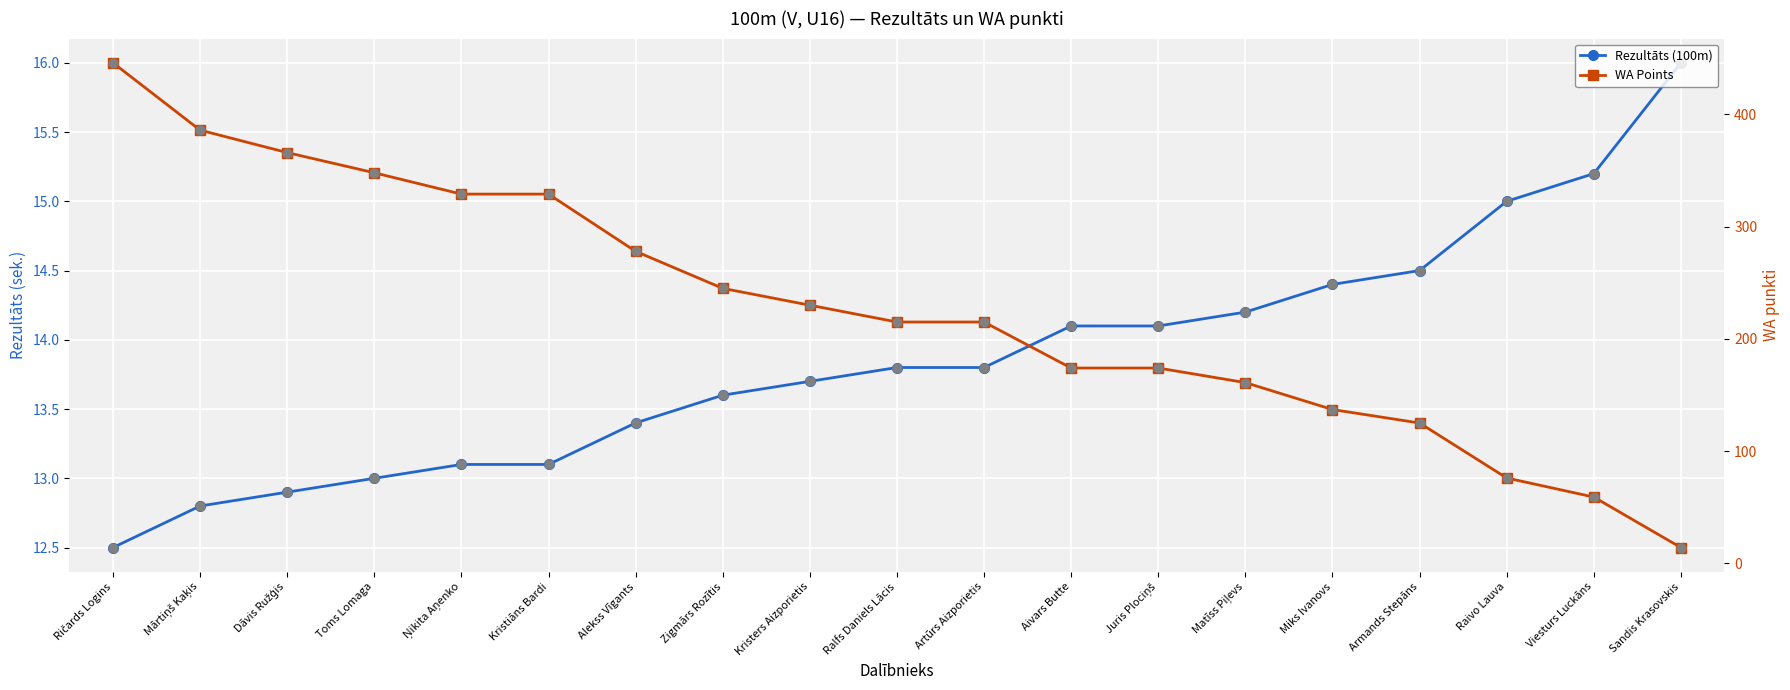

At which category is the sum across all series the highest?

Ričards Logins